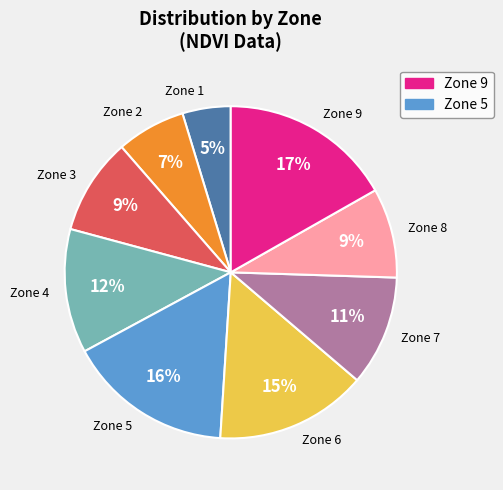

What percentage is the Zone 3 slice, to the nearest percent?

9%